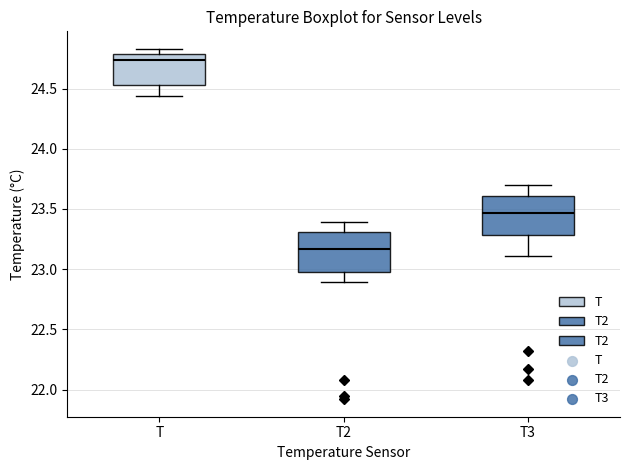

Reading left to right, read every box against the y-axis: the position of its median line, the range the box covers, and the ends of its whiskers. The values are not printed on the chart, so give them approximately, as read against the axis.

T: median 24.75, box 24.55 to 24.80, whiskers 24.45 to 24.85
T2: median 23.15, box 23.00 to 23.30, whiskers 22.90 to 23.40
T3: median 23.45, box 23.30 to 23.60, whiskers 23.10 to 23.70